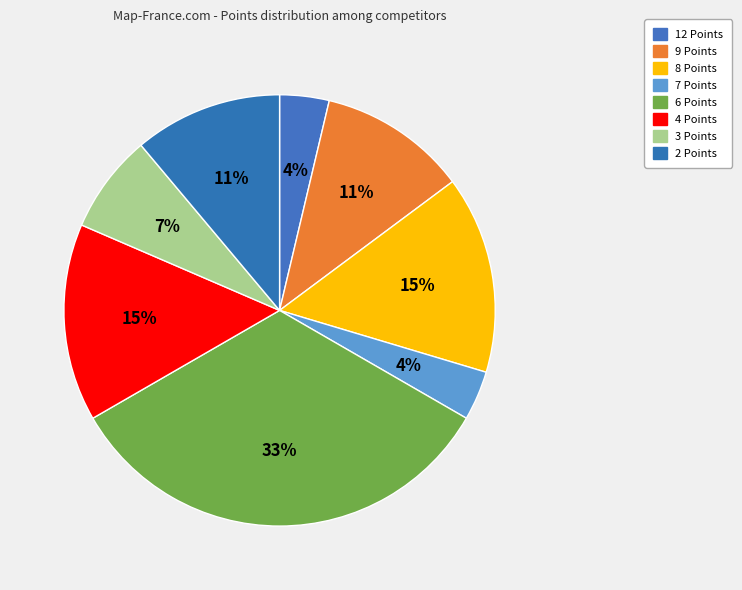

Does 2 Points account for over 50% of the chart?

No